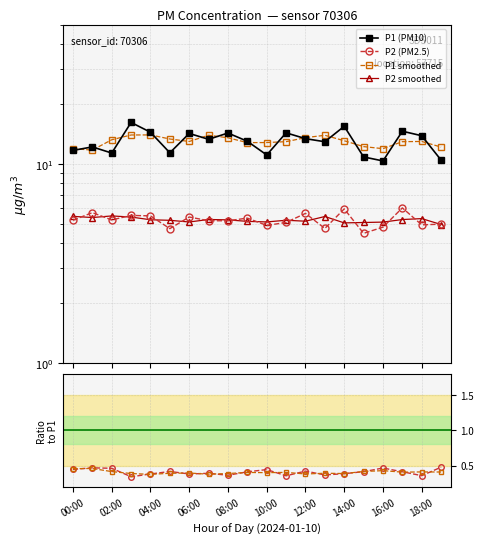

What is the sum of all P2 (PM2.5) values?

104.3